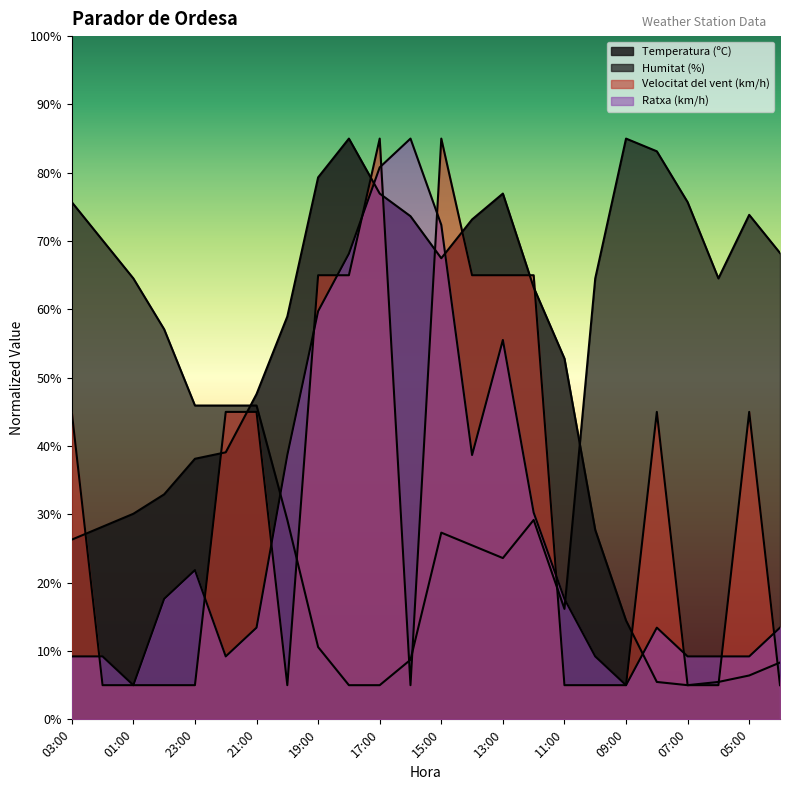

Between which two adjacent categories do Humitat (%) and Temperatura (ºC) first intersect?

22:00 and 21:00